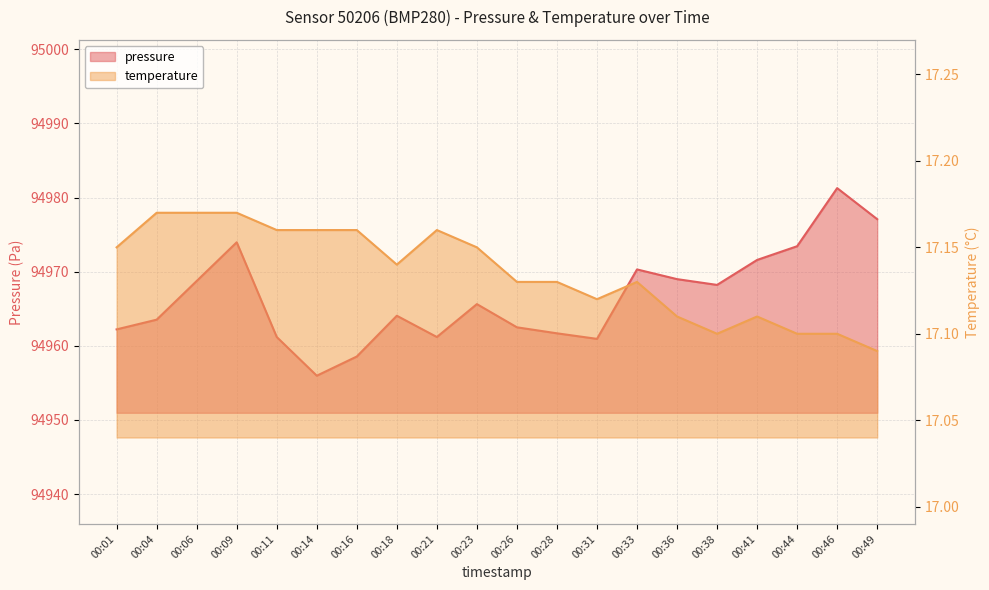

At which category is the sum across all series the highest?

00:46